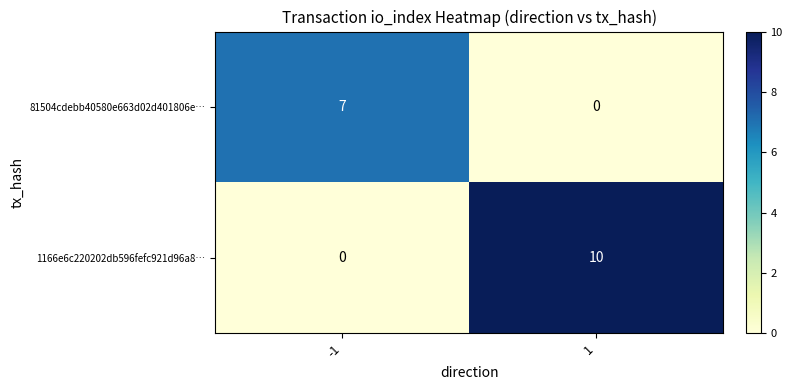

Read the 81504cdebb40580e663d02d401806e… value at -1.

7